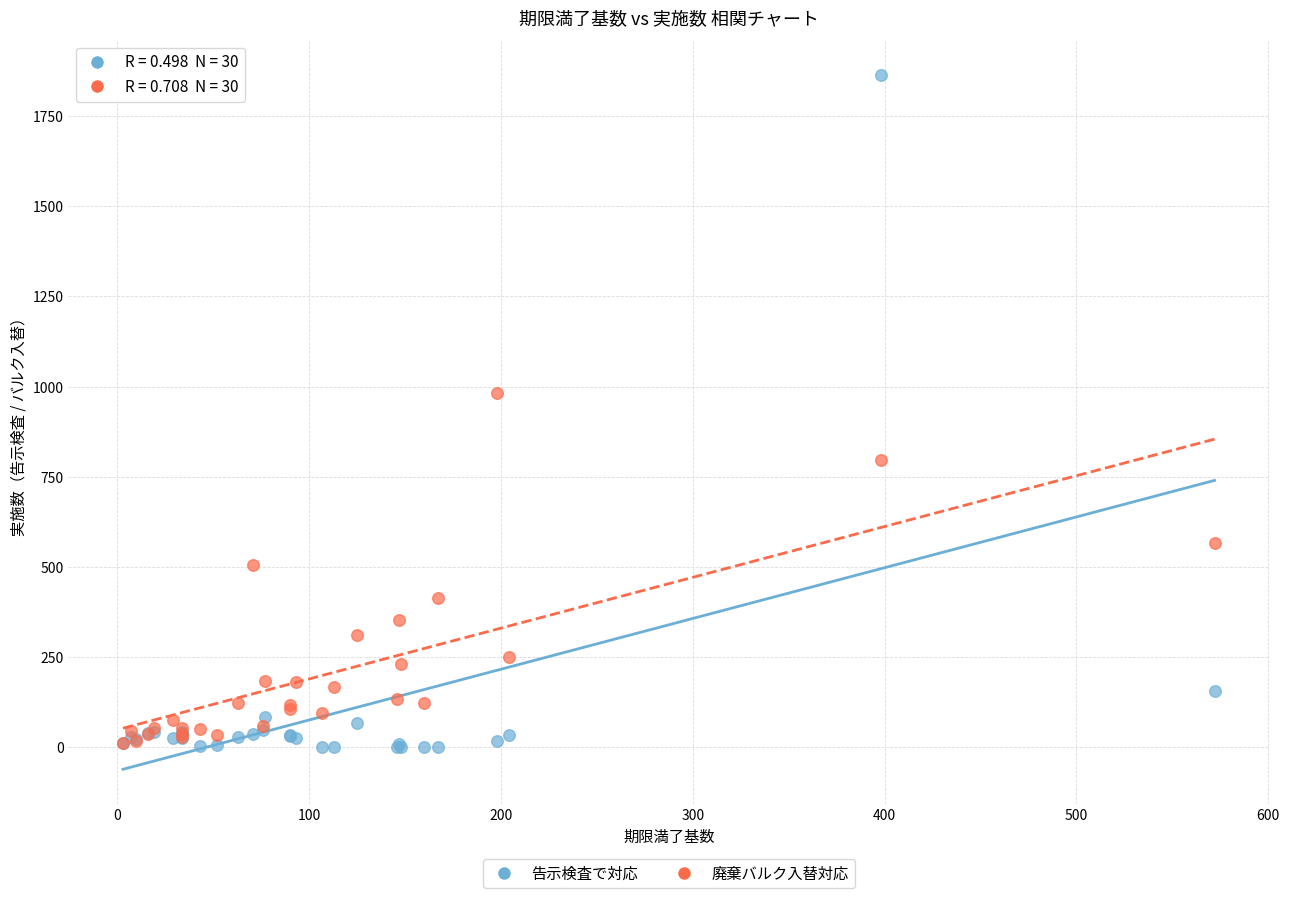

Across all series, what Y value is closest to 932?

981